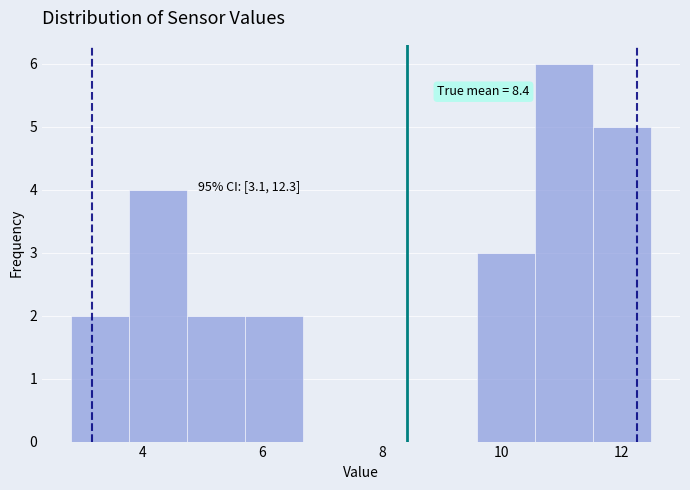

Which range on the x-axis has the tallest bar?

10.6 to 11.6